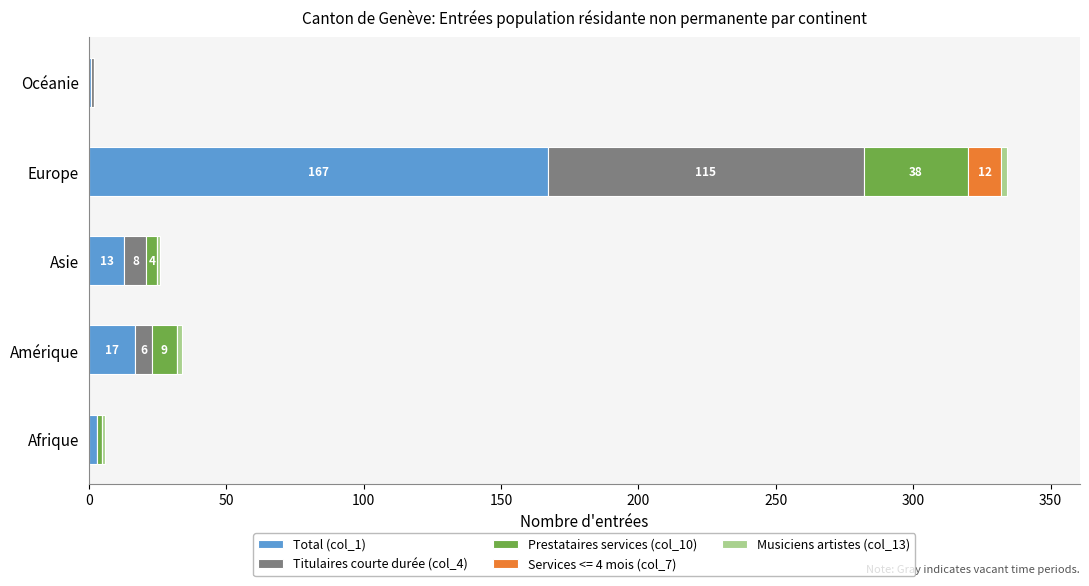

At which category is the sum across all series the highest?

Europe